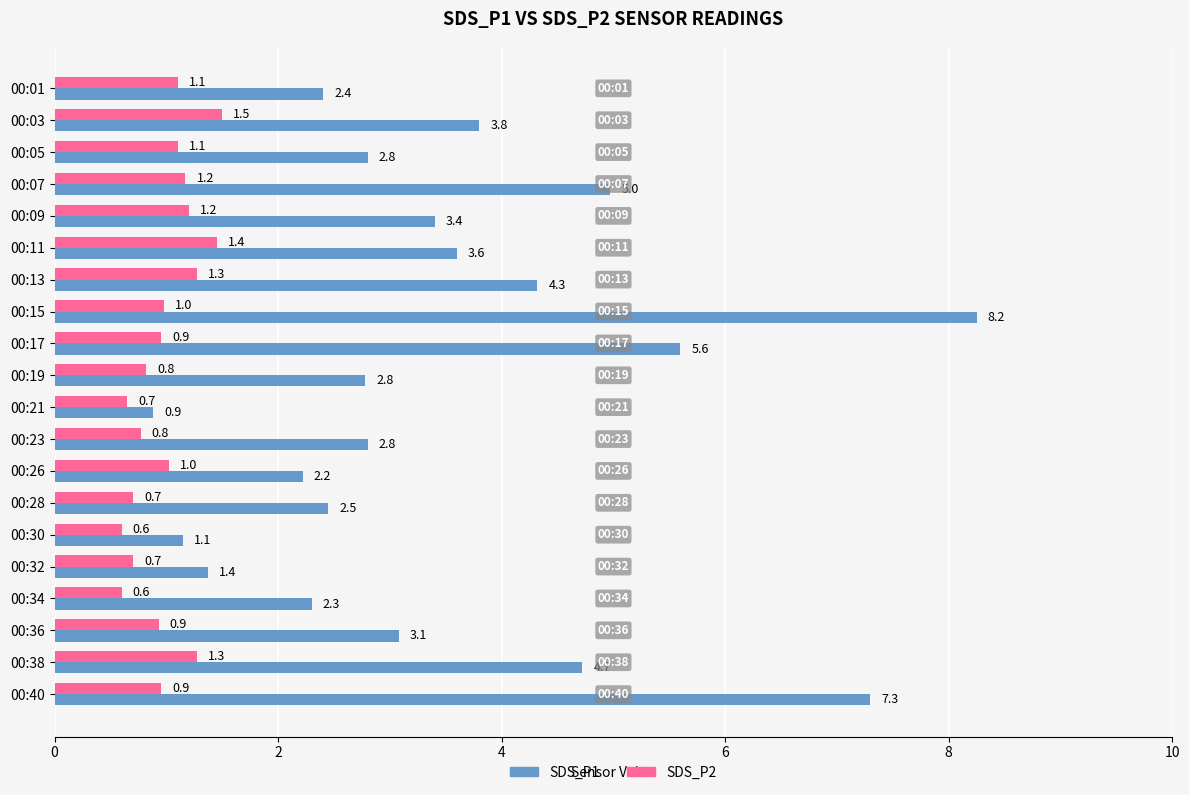

What value does the SDS_P1 series have at 00:11?

3.6